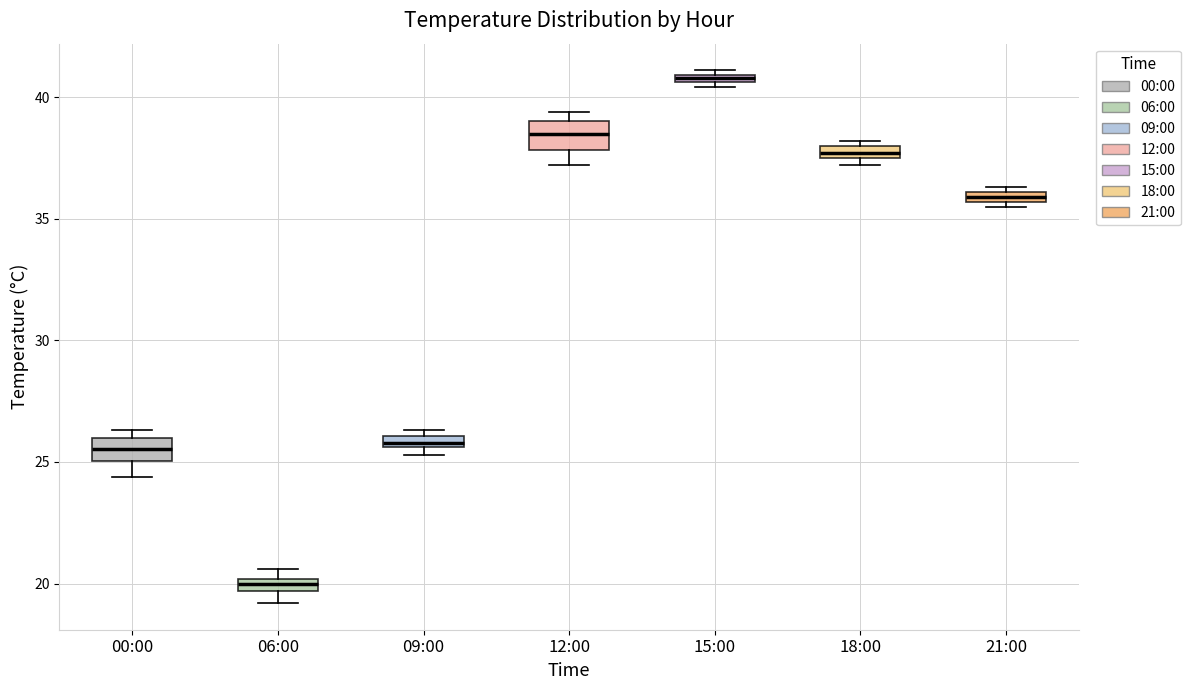

Which box's median line is the lowest?

06:00